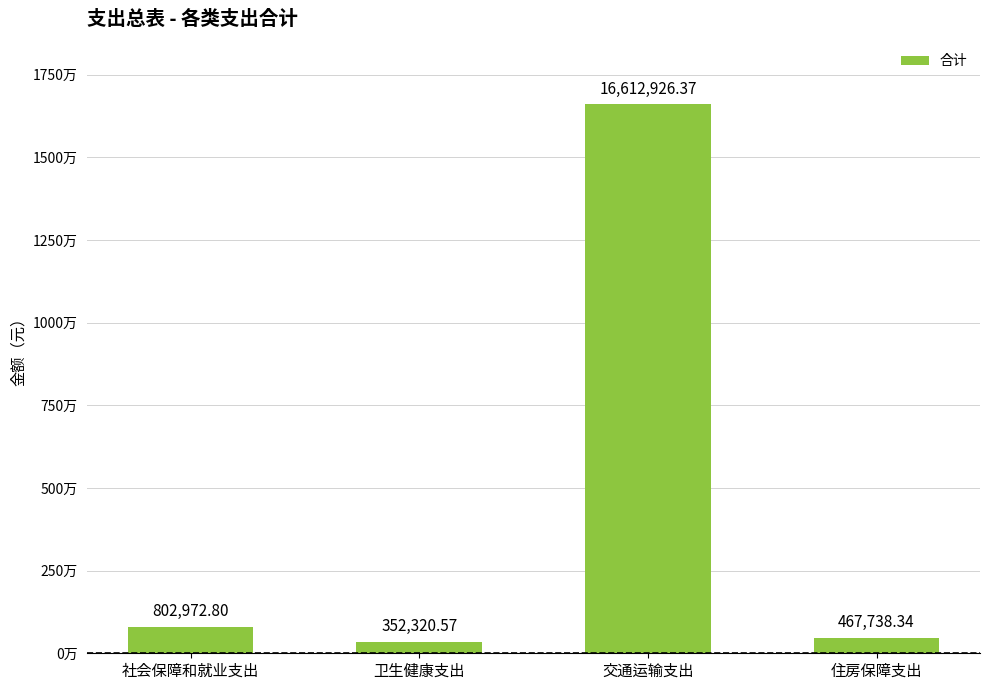

Does the chart contain any negative values?

No